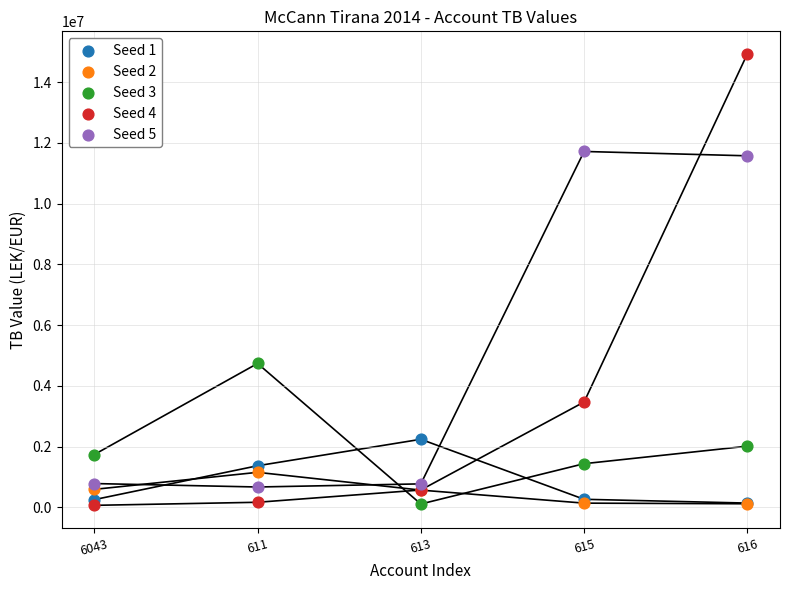

Across all series, what Y value is closest to 7496485?

4735066.9